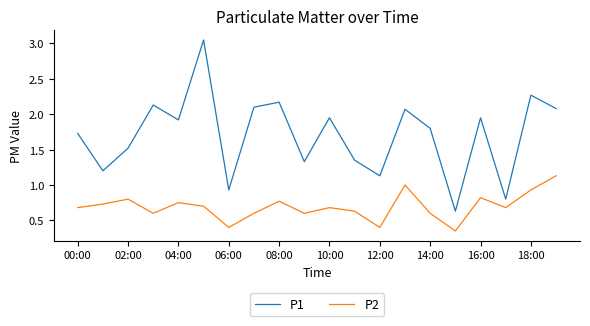

True or false: P2 and P1 cross at least once.

False